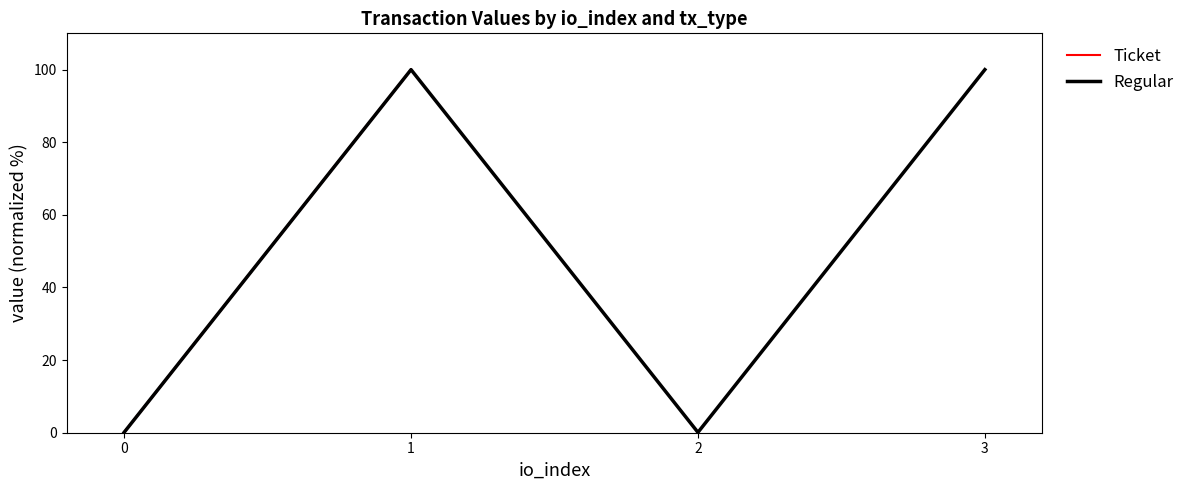

How many values in the Regular series are below 100?

2